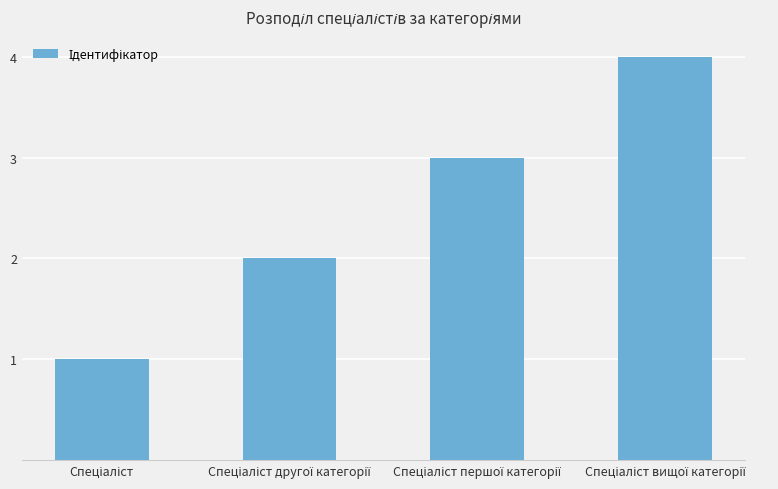

Reading right to left, list all the values displayed in this chart.

4	3	2	1